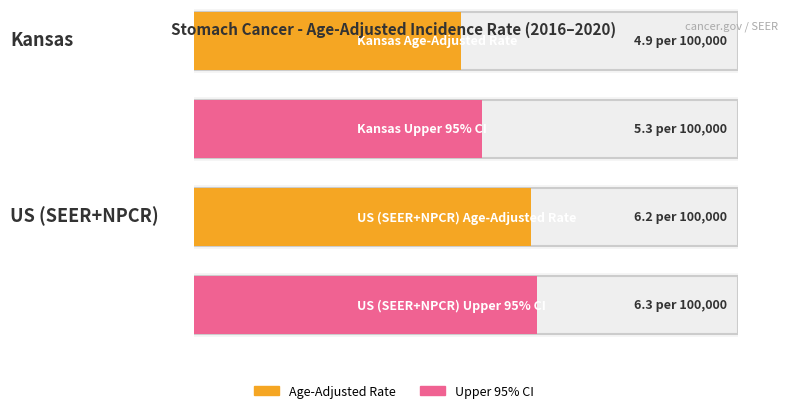

What is the label of the 1st bar from the right?

US (SEER+NPCR)